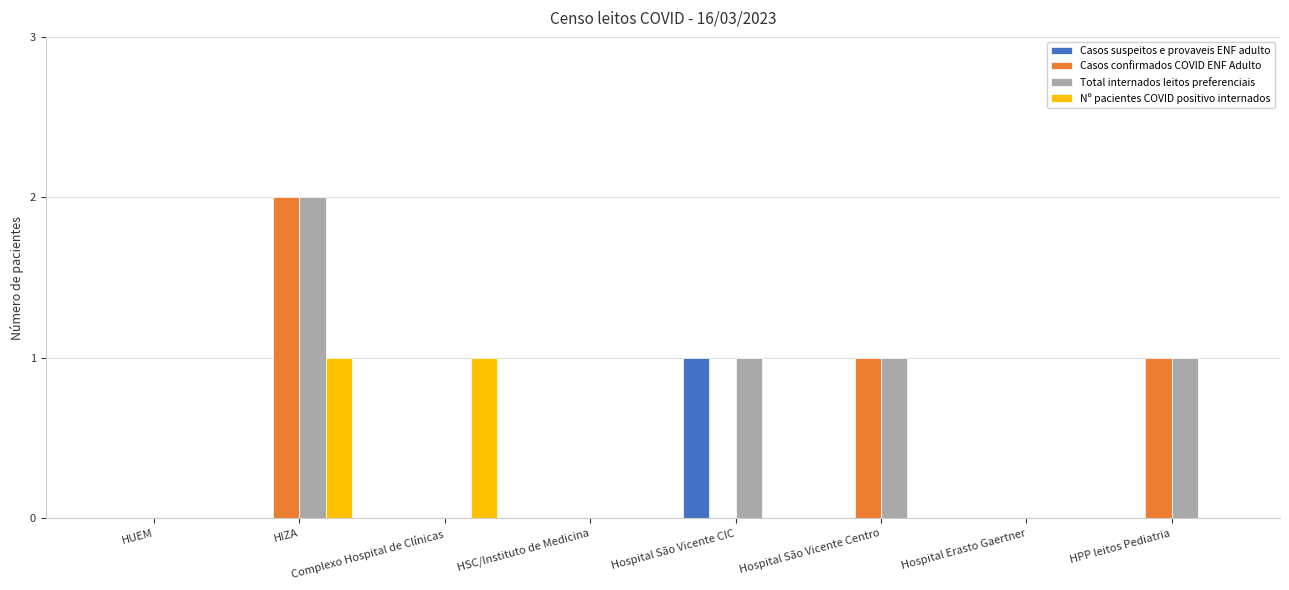

Reading left to right, transcribe all the data shown in this chart.

Casos suspeitos e provaveis ENF adulto: HUEM=0	HIZA=0	Complexo Hospital de Clínicas=0	HSC/Instituto de Medicina=0	Hospital São Vicente CIC=1	Hospital São Vicente Centro=0	Hospital Erasto Gaertner=0	HPP leitos Pediatria=0
Casos confirmados COVID ENF Adulto: HUEM=0	HIZA=2	Complexo Hospital de Clínicas=0	HSC/Instituto de Medicina=0	Hospital São Vicente CIC=0	Hospital São Vicente Centro=1	Hospital Erasto Gaertner=0	HPP leitos Pediatria=1
Total internados leitos preferenciais: HUEM=0	HIZA=2	Complexo Hospital de Clínicas=0	HSC/Instituto de Medicina=0	Hospital São Vicente CIC=1	Hospital São Vicente Centro=1	Hospital Erasto Gaertner=0	HPP leitos Pediatria=1
Nº pacientes COVID positivo internados: HUEM=0	HIZA=1	Complexo Hospital de Clínicas=1	HSC/Instituto de Medicina=0	Hospital São Vicente CIC=0	Hospital São Vicente Centro=0	Hospital Erasto Gaertner=0	HPP leitos Pediatria=0